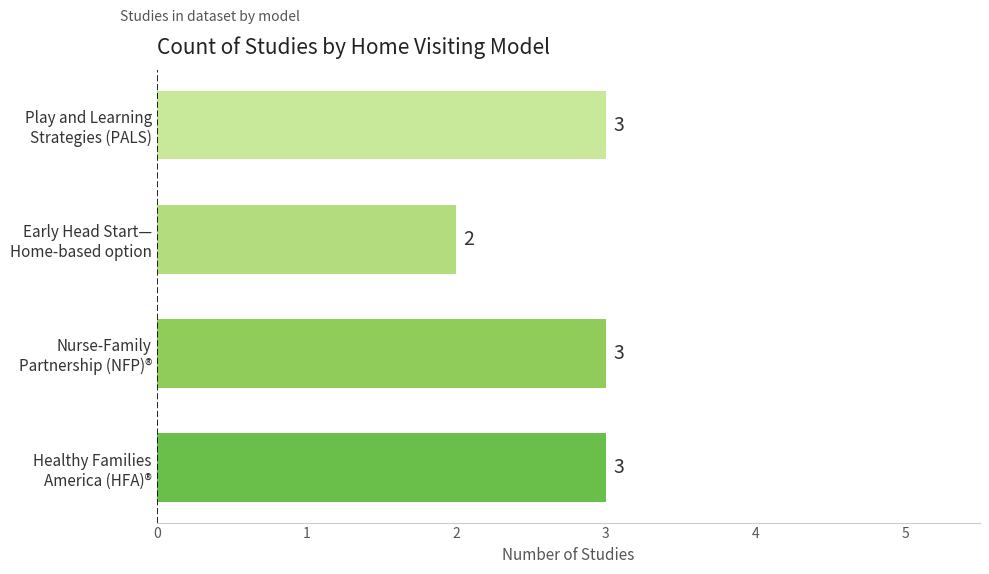

Count the values in the range 3 to 4.

3